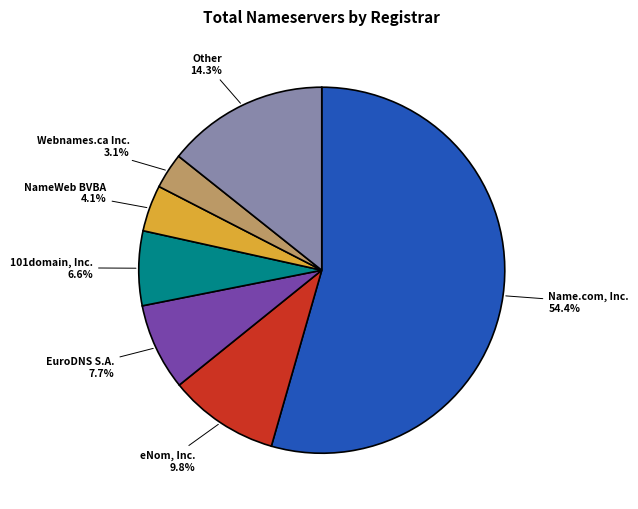

Is there any slice that represents more than half of the pie?

Yes